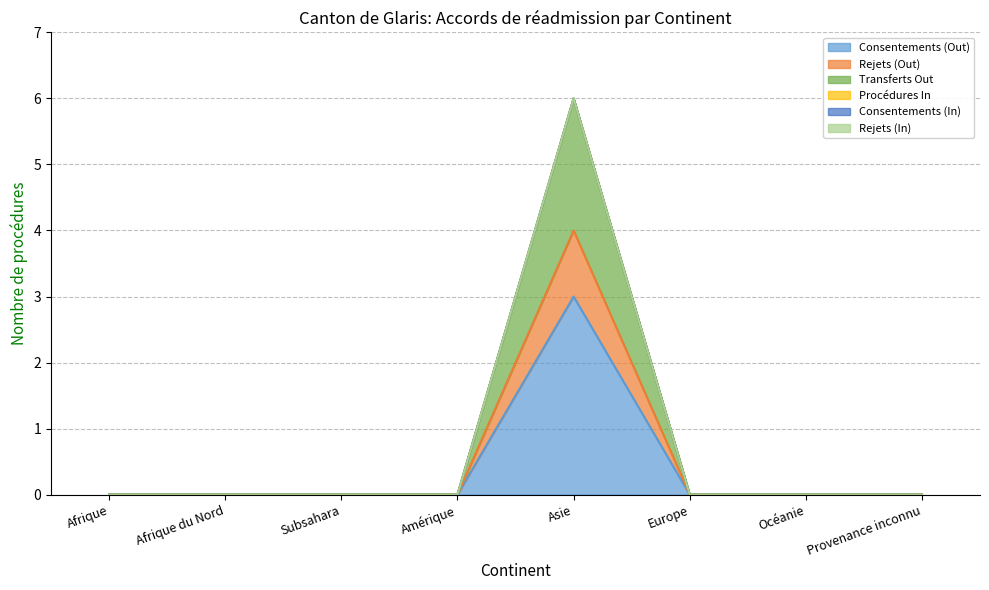

List the series in order of their peak value, highest first.

Transferts Out, Rejets (Out), Consentements (Out)